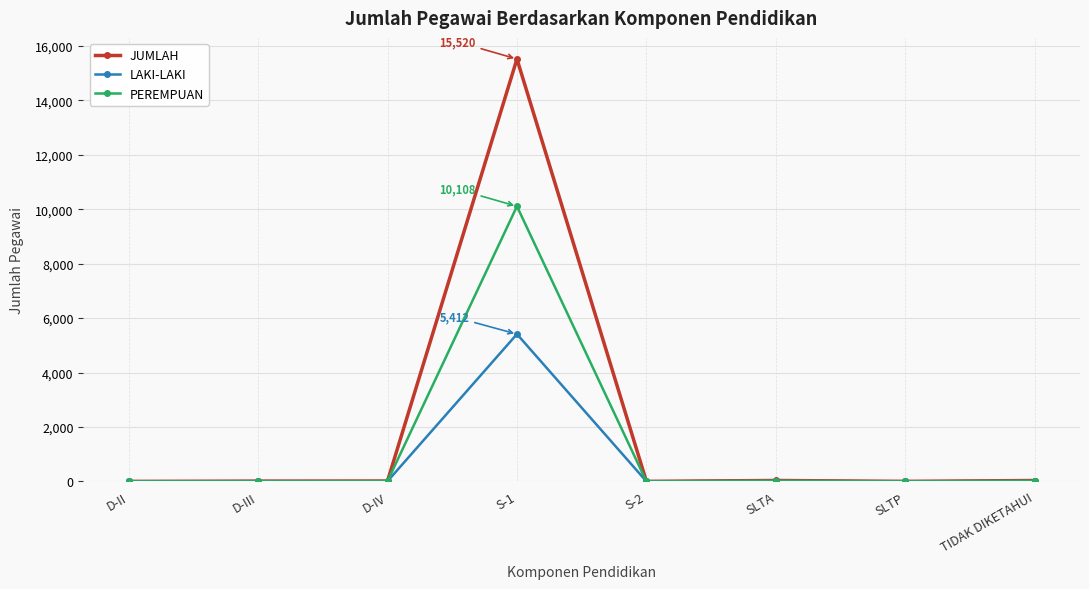

At which category does the chart reach its peak across all series?

S-1